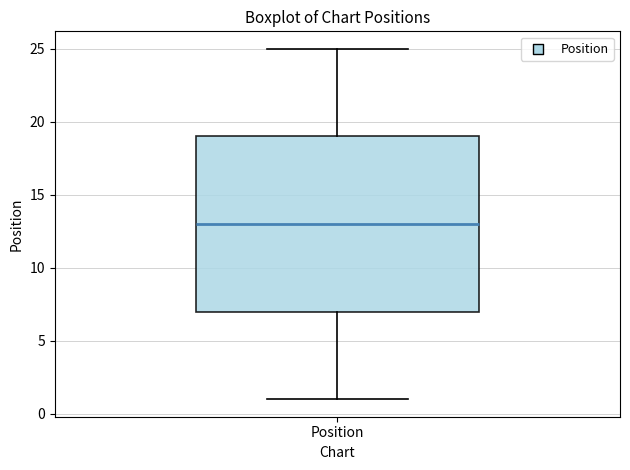

Transcribe this box plot: give where the median line is, the range the box spans, and where the two whiskers end, as read against the y-axis. The values are not printed on the chart, so give them approximately, as read against the axis.

median 13, box 7 to 19, whiskers 1 to 25